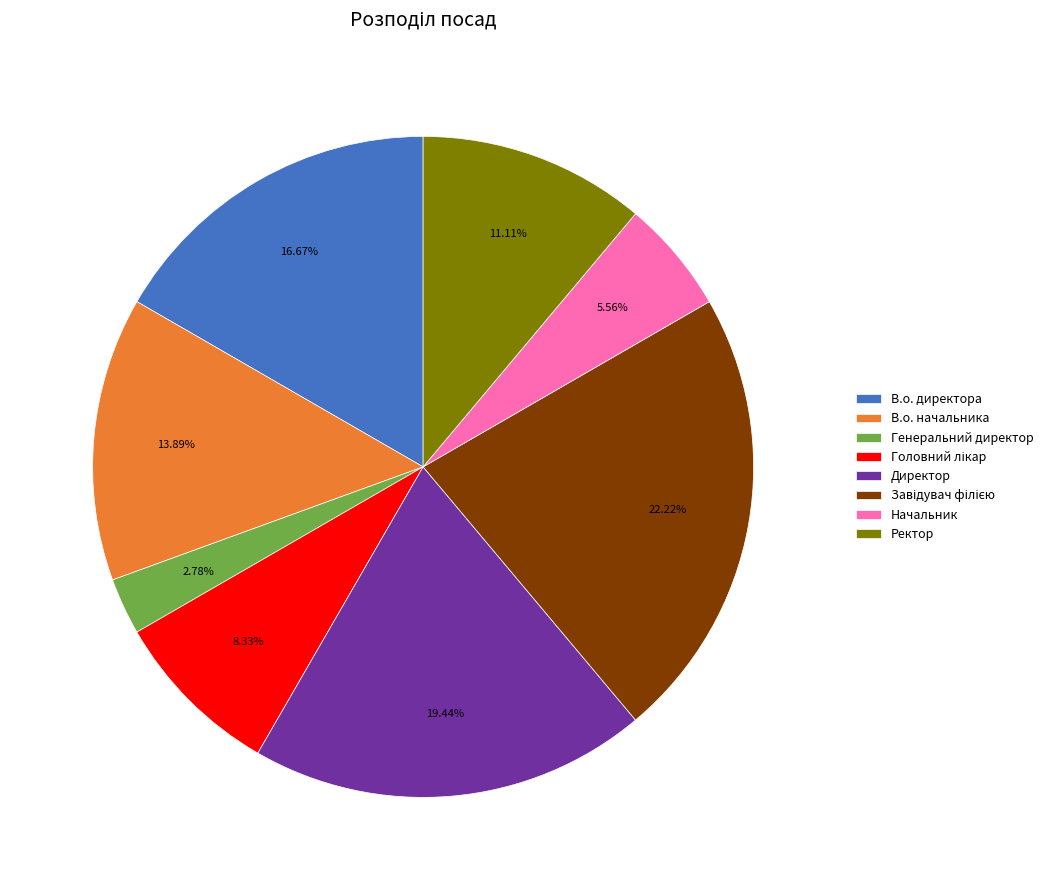

To the nearest percent, what portion does Директор represent?

19%